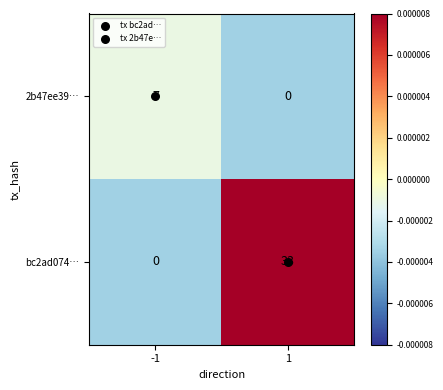

The bc2ad074… series shows -11 at -1. True or false?

False